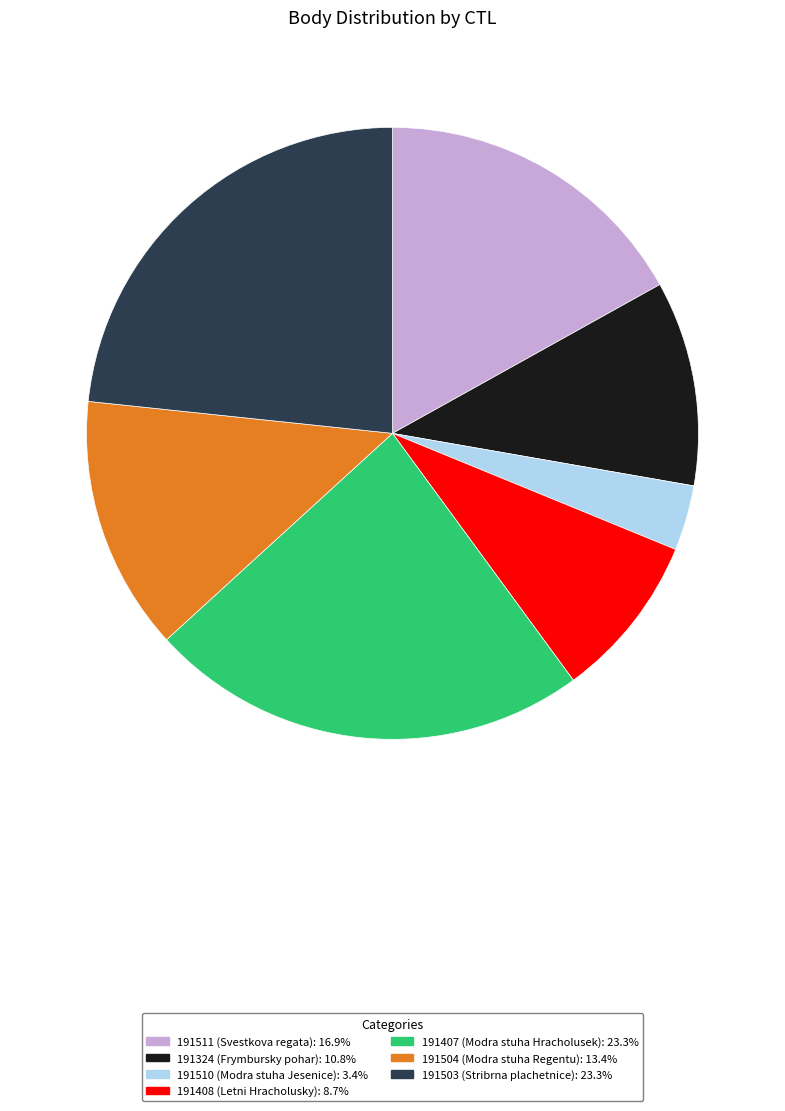

How many slices are in this pie chart?

7